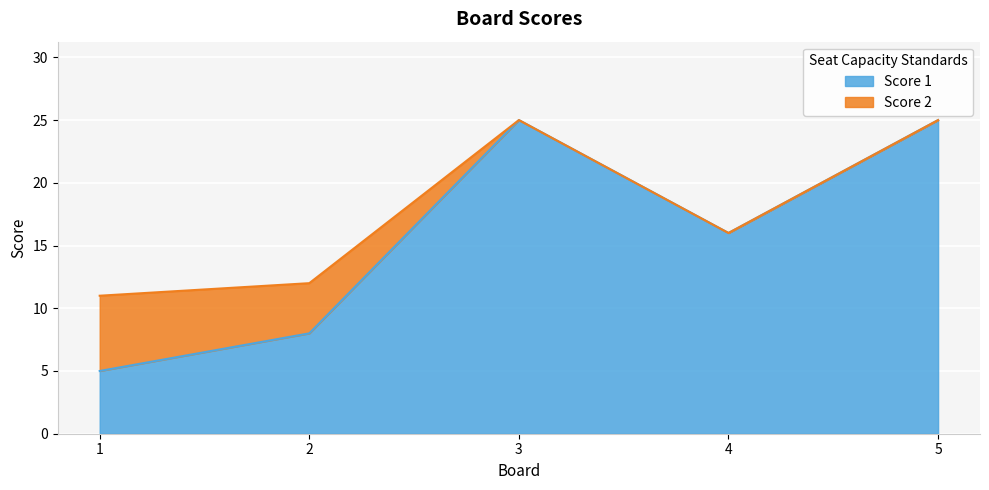

Where is the first local minimum?

4